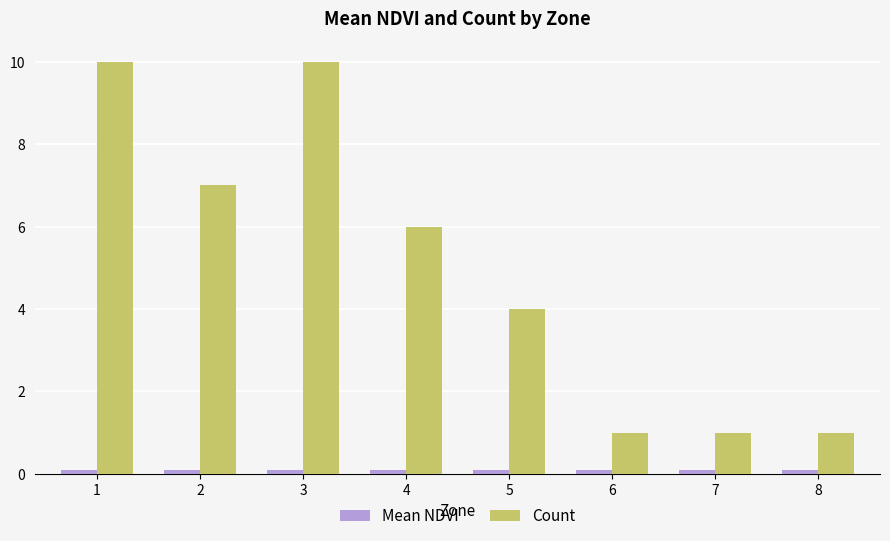

Which series has the largest total across all categories?

Count